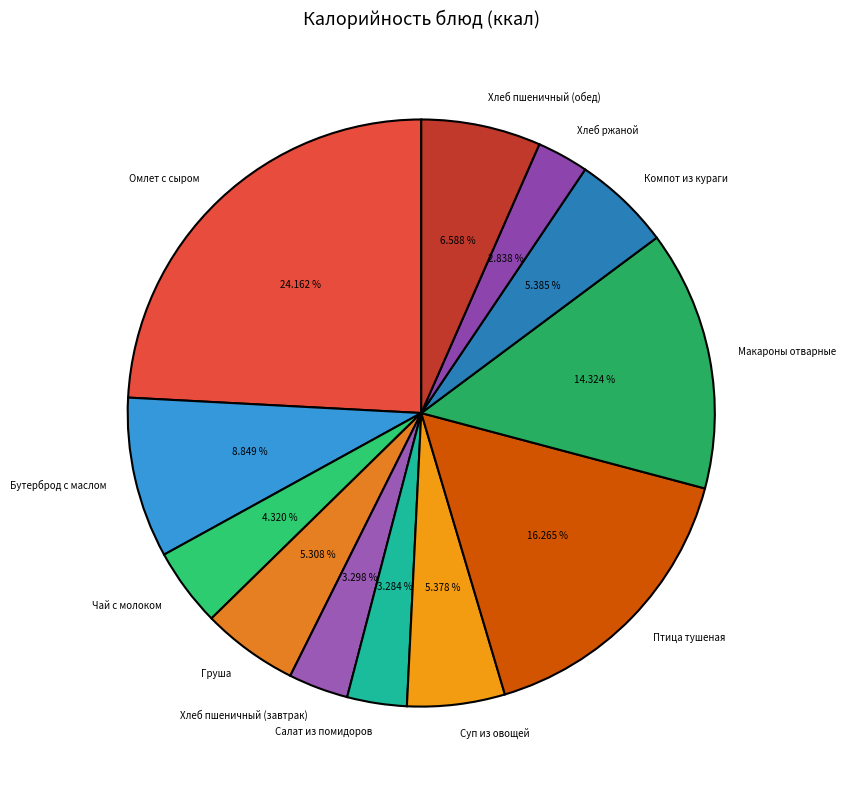

Is Компот из кураги the majority of the pie?

No